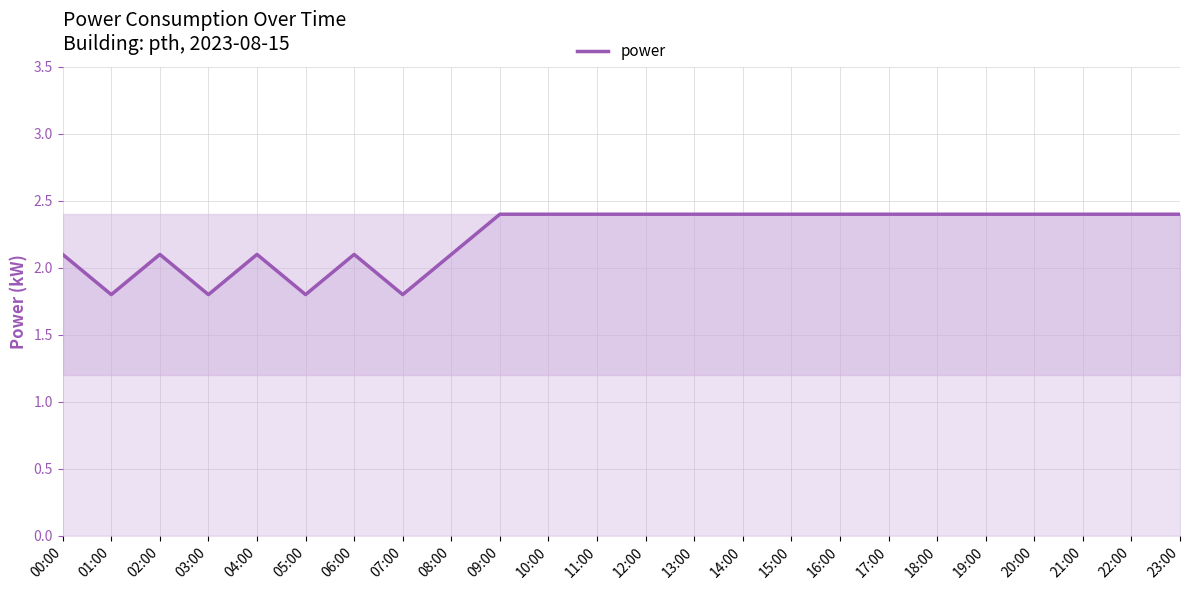

What is the greatest value displayed?

2.4